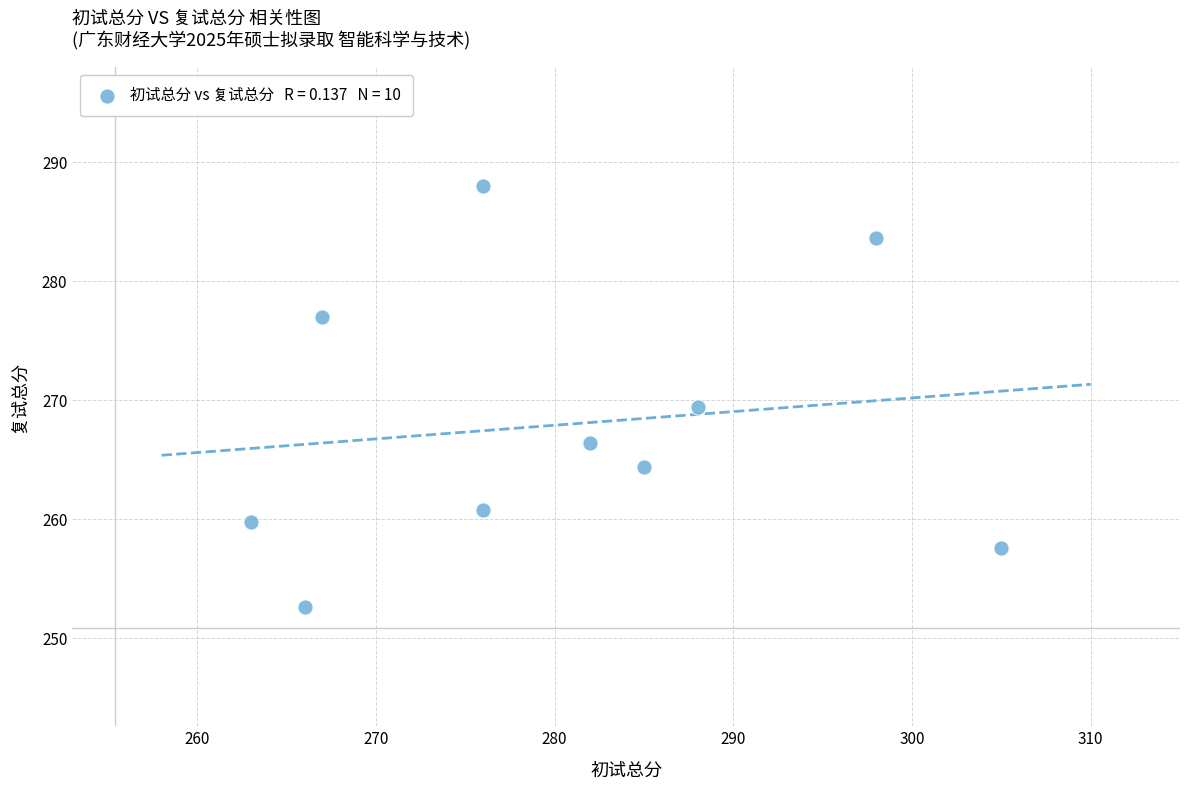

What is the range of Y values (max minus min)?

35.4